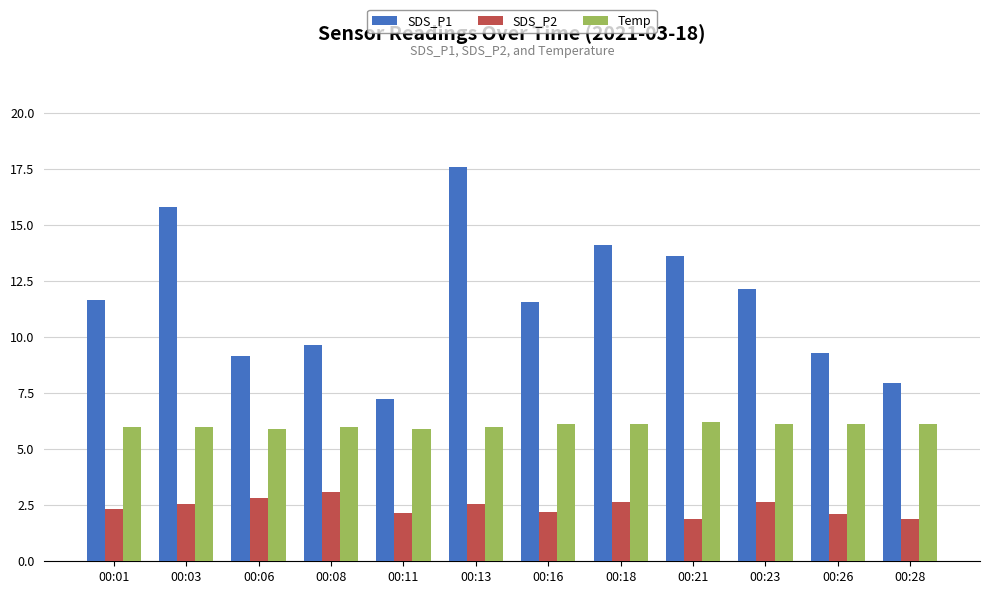

What is the value of the SDS_P1 bar at the 1st from the left?

11.7